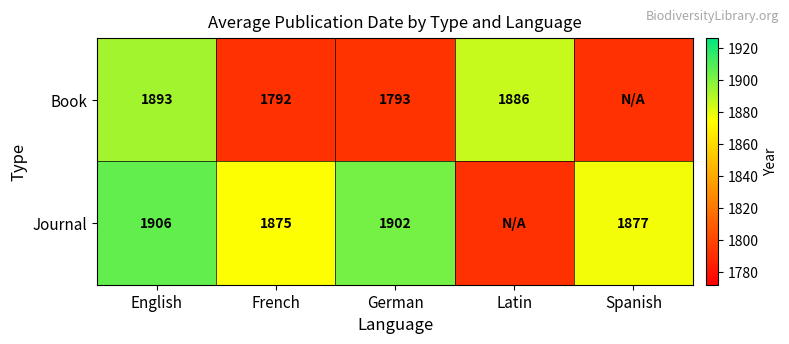

What is the difference between the Book values at English and French?

101